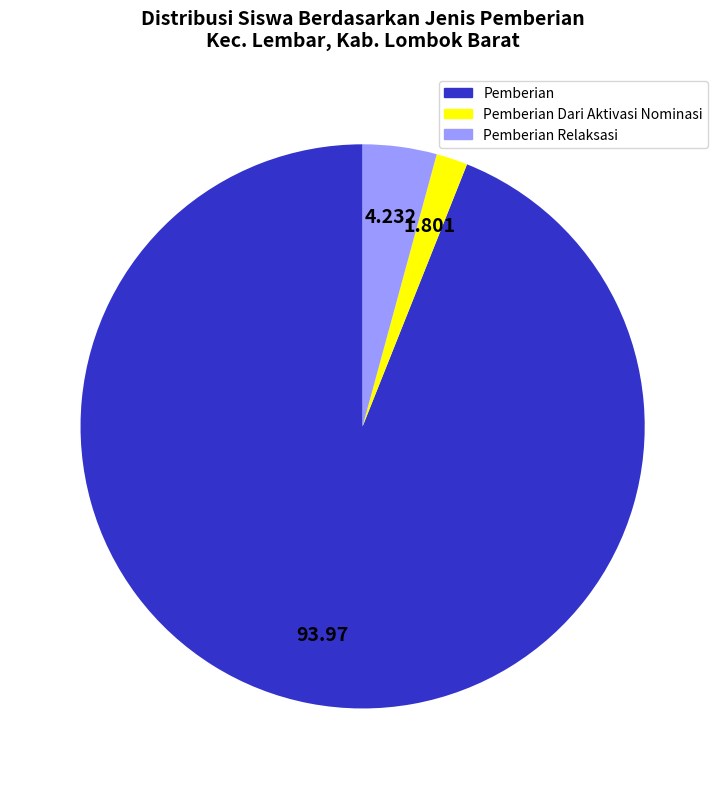

Does any single category account for the majority?

Yes